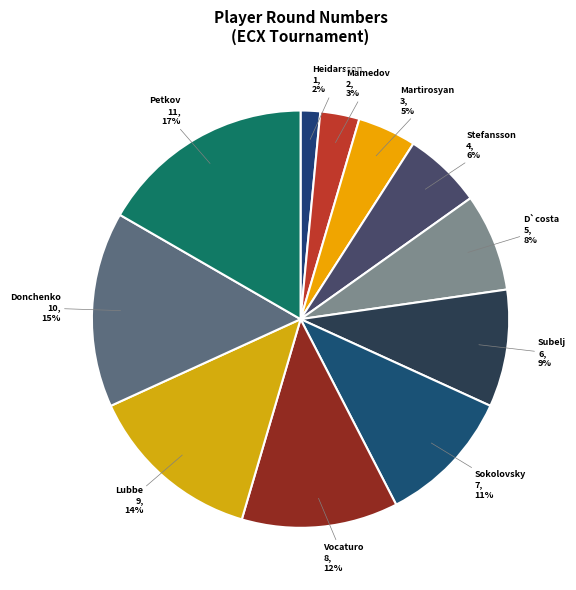

Count the number of slices in the pie.

11